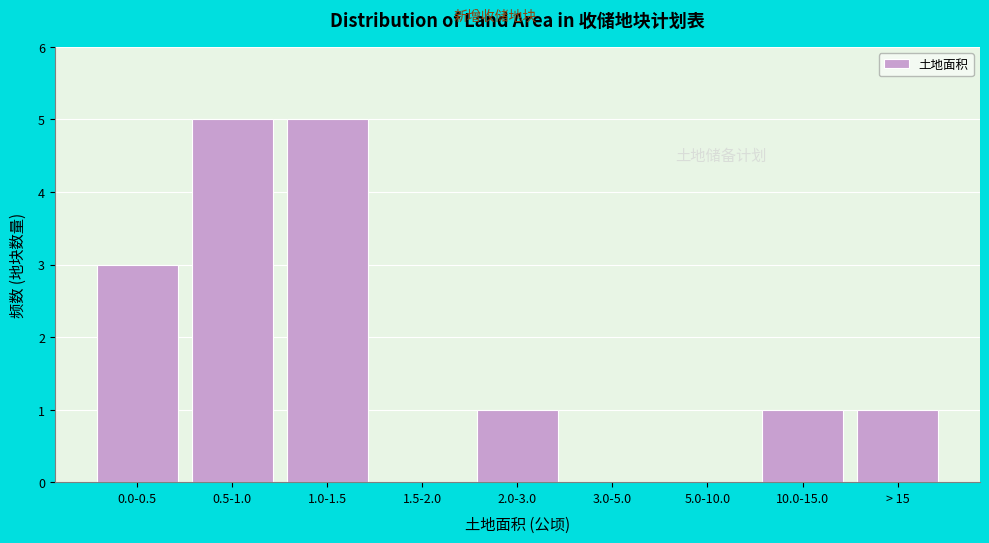

Reading left to right, list all the values displayed in this chart.

0.0-0.5=3	0.5-1.0=5	1.0-1.5=5	1.5-2.0=0	2.0-3.0=1	3.0-5.0=0	5.0-10.0=0	10.0-15.0=1	> 15=1